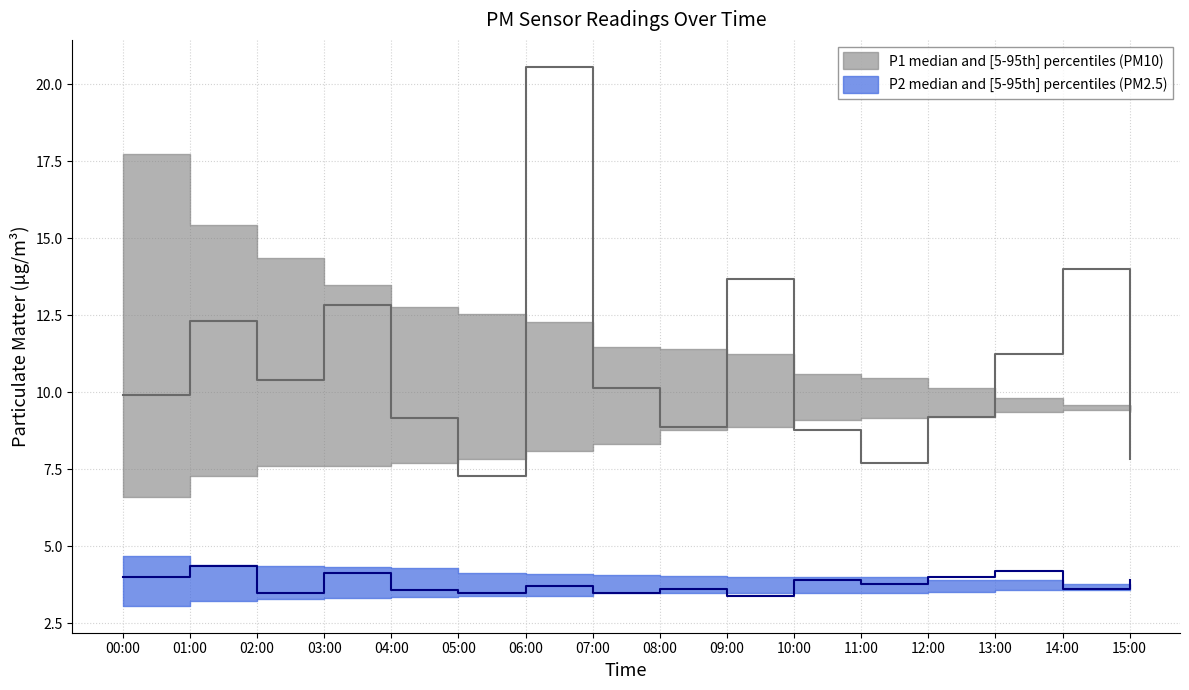

True or false: P1_upper has more than 2 interior local peaks.

False